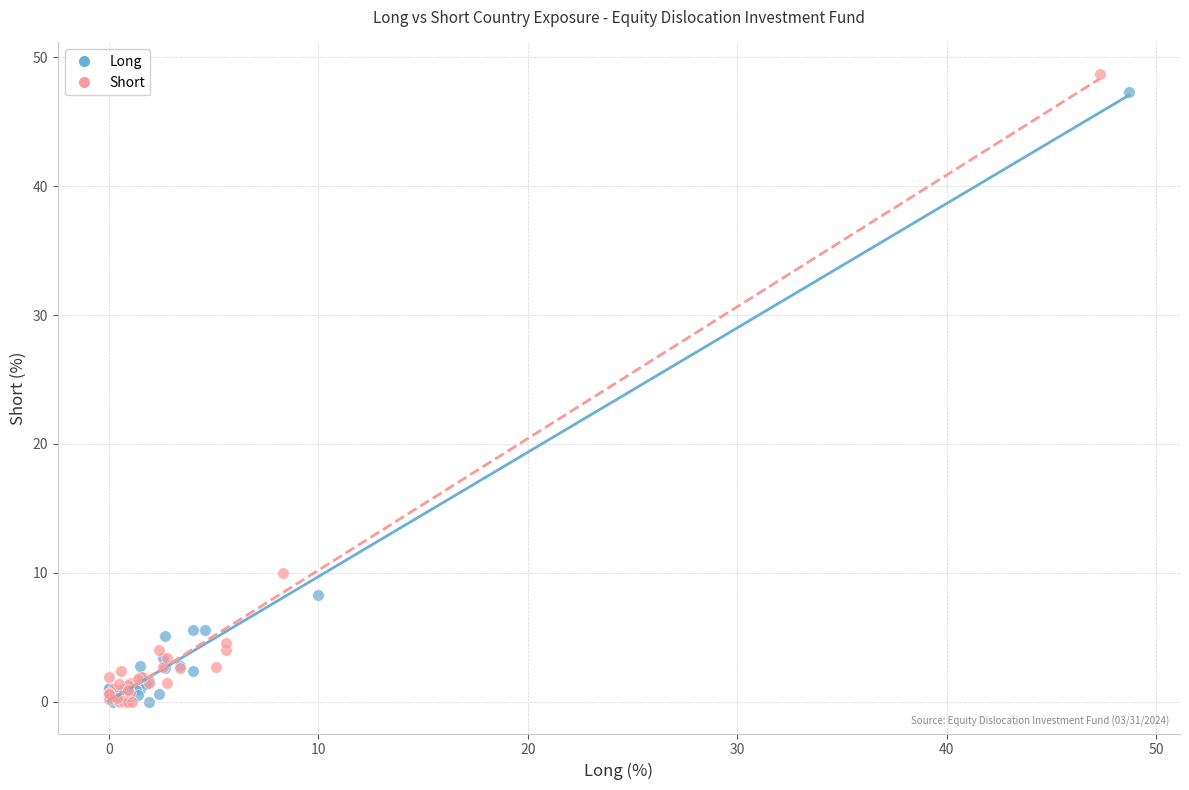

Which series has the largest Y range (max minus min)?

Short